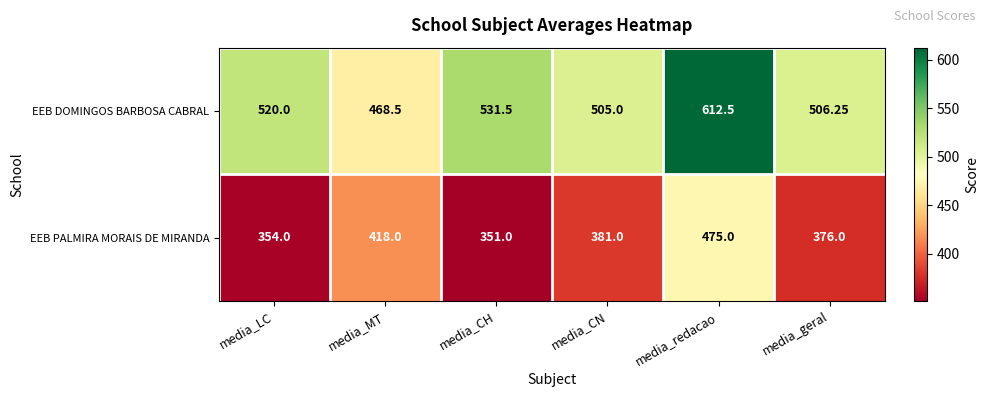

At which category does the chart reach its minimum across all series?

media_CH